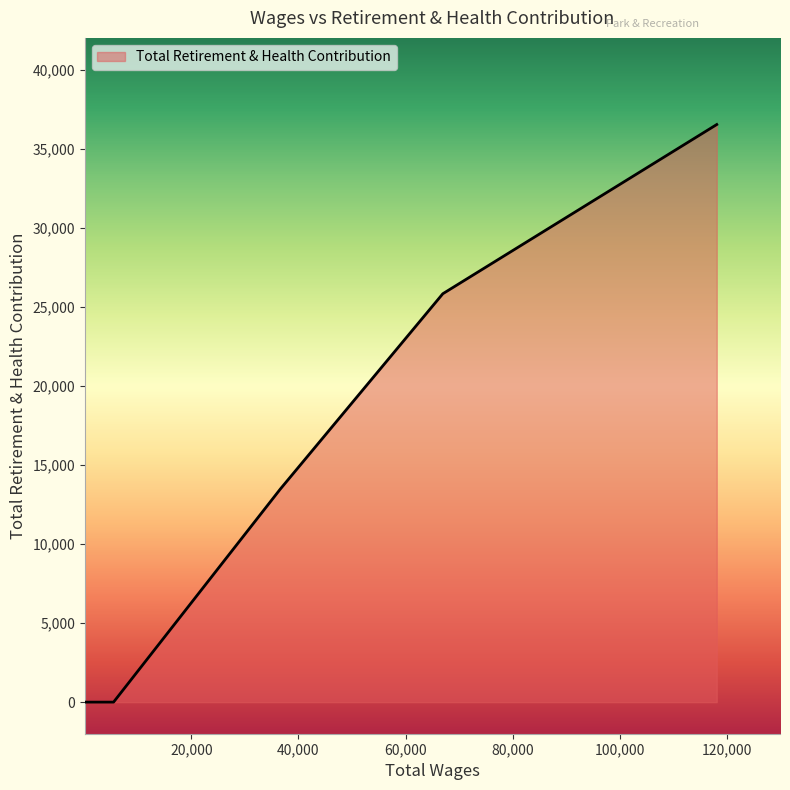

What is the difference between the second highest and minimum values?

25852